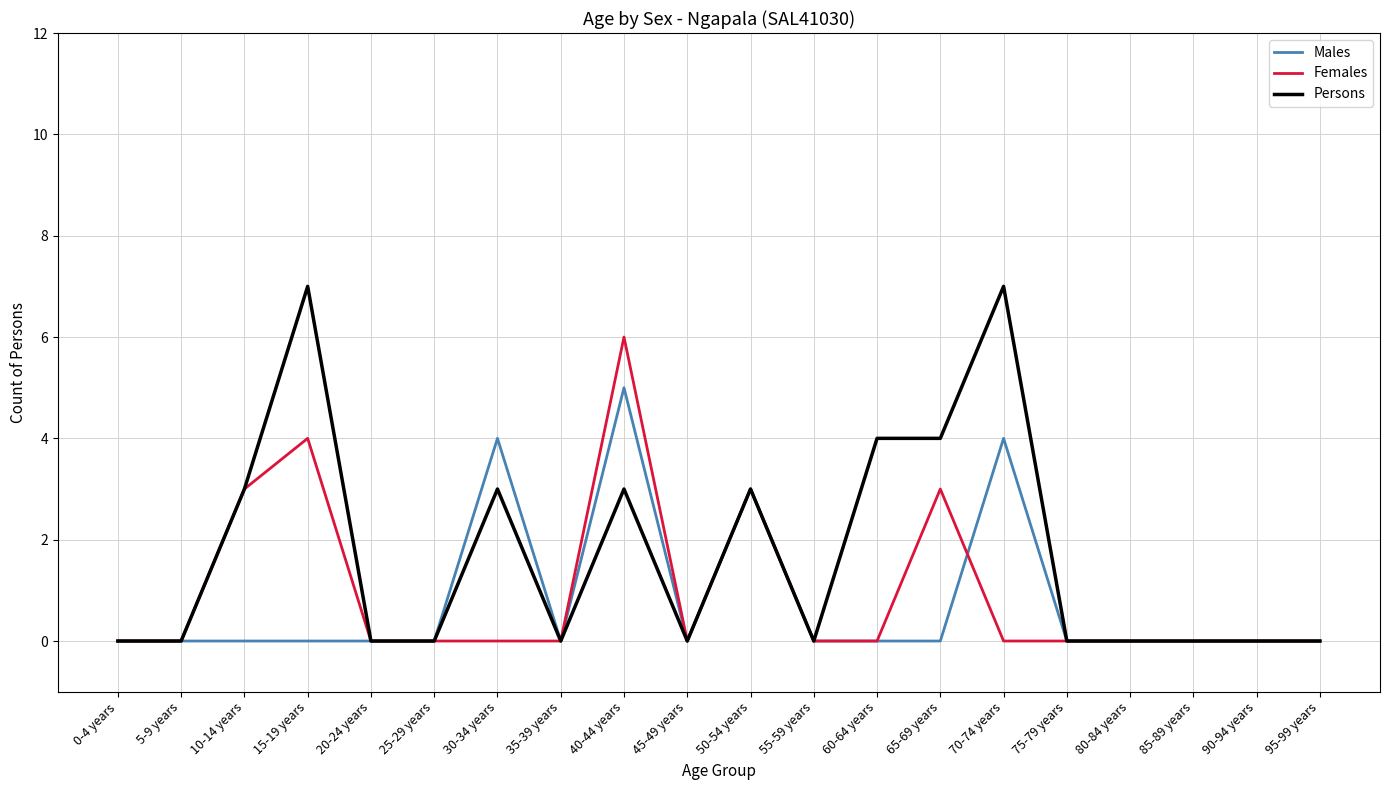

In Females, how many points are higher than both neighbors (excluding endpoints)?

4